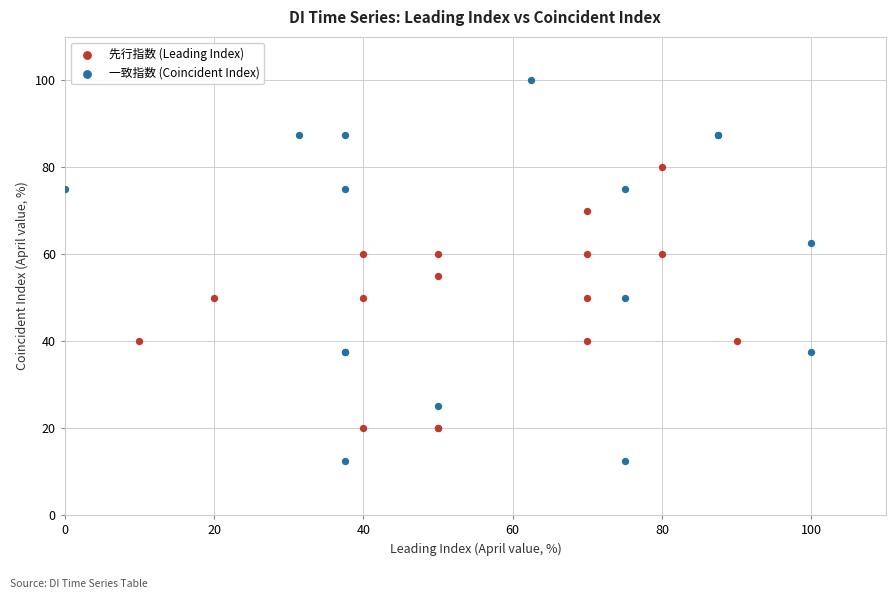

Which series has the widest spread of Y values?

一致指数 (Coincident Index)